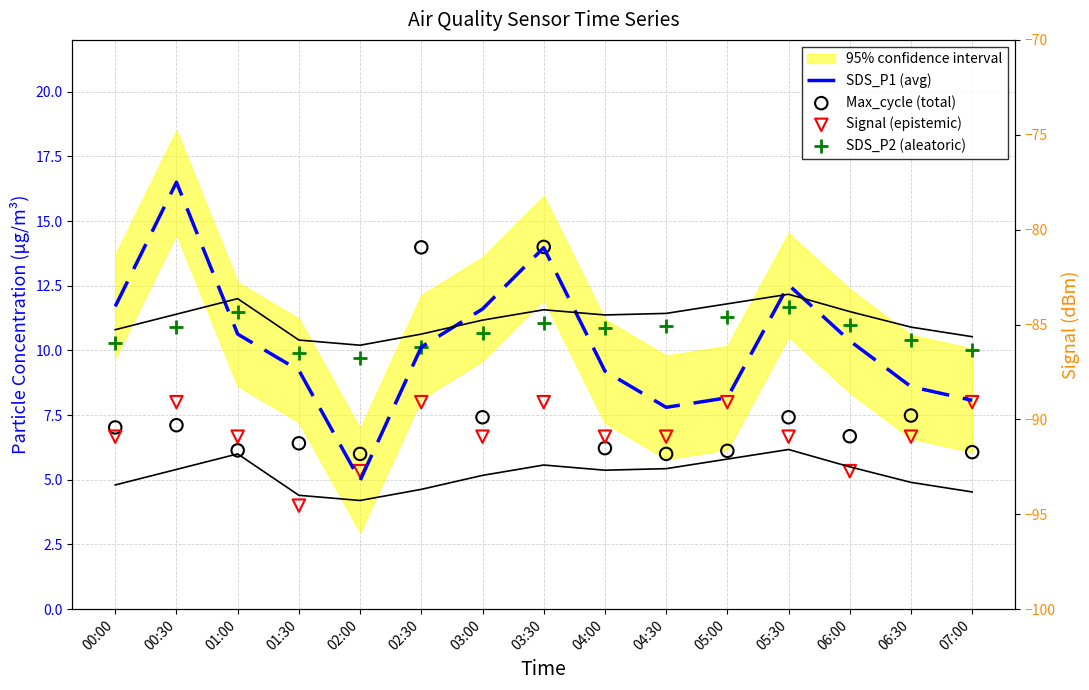

Which series contains the highest Y value?

SDS_P1 (avg)